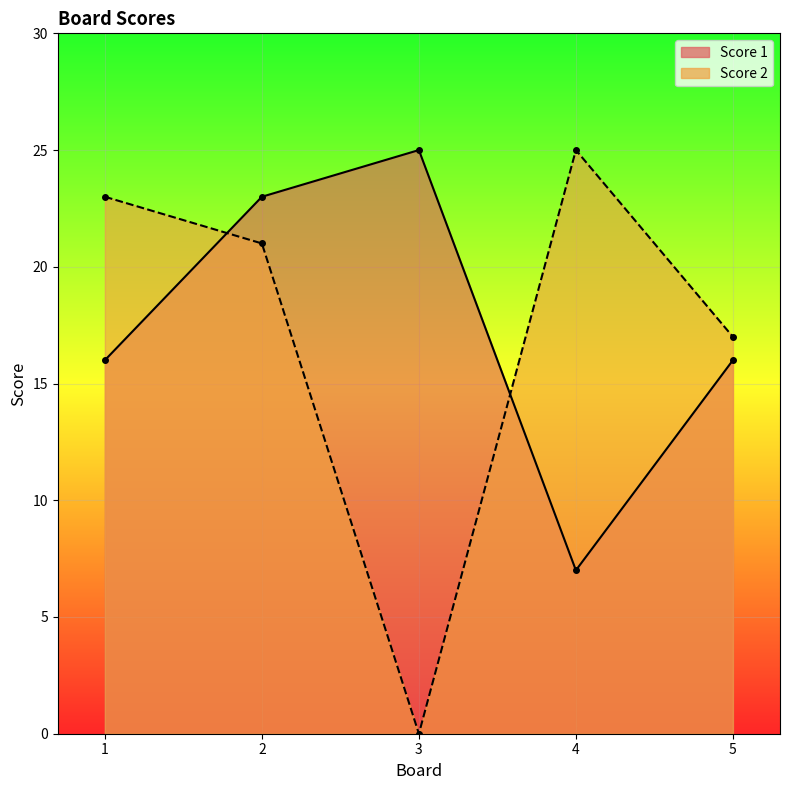

At which label is Score 1 closest to 16?

1